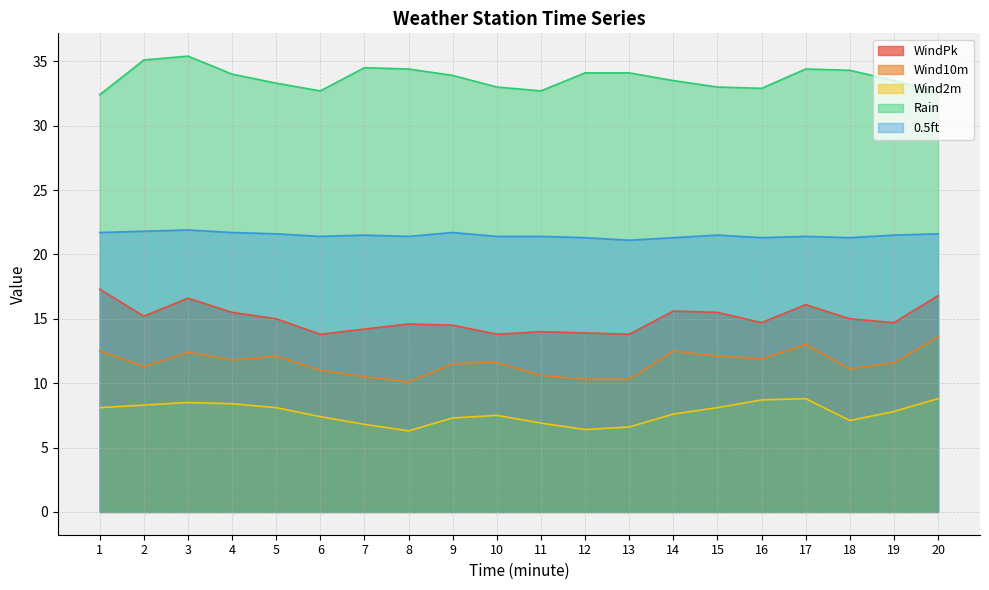

What is the greatest value displayed?

35.4